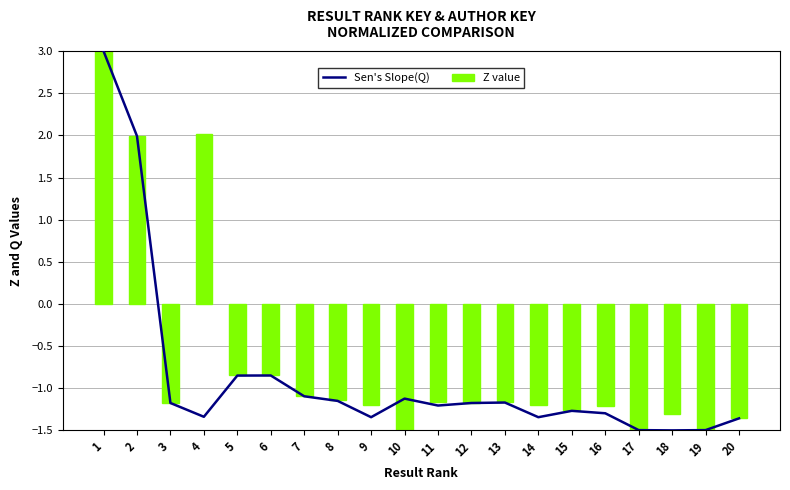

At 1, list the series in order from smallest to largest.

Sen's Slope(Q), Z value